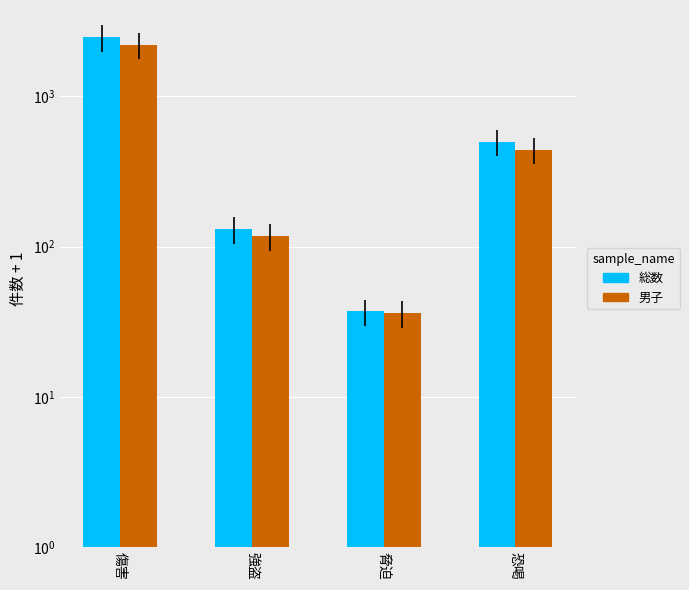

Between 傷害 and 強盗, which is larger?

傷害